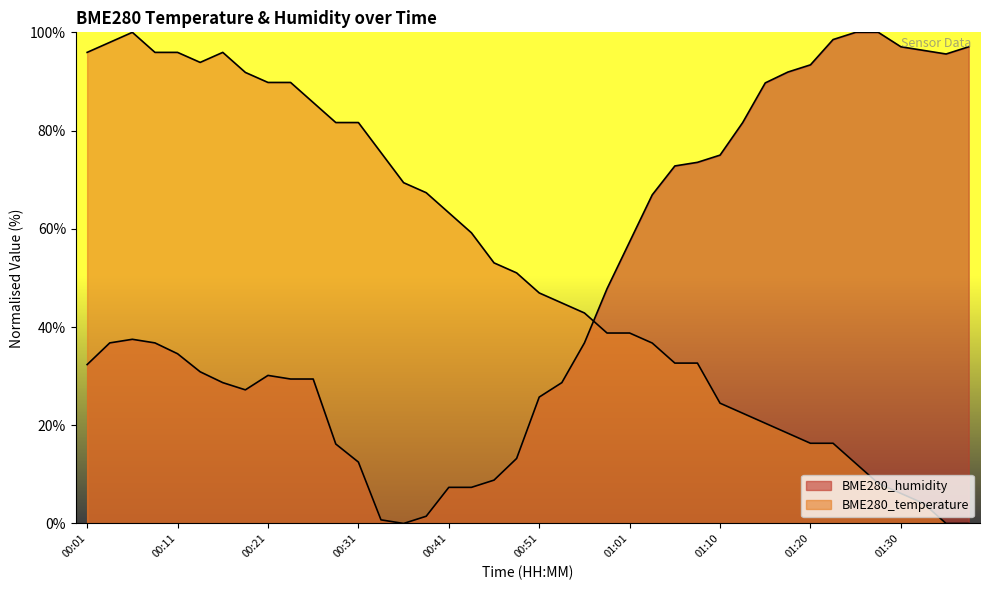

In BME280_humidity, how many points are higher than both neighbors (excluding endpoints)?

2